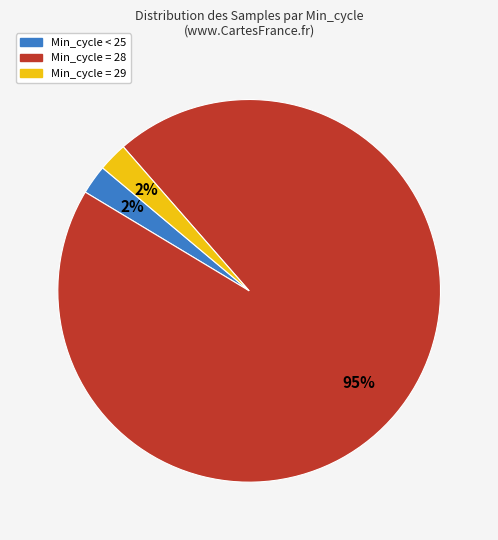

Does any single category account for the majority?

Yes